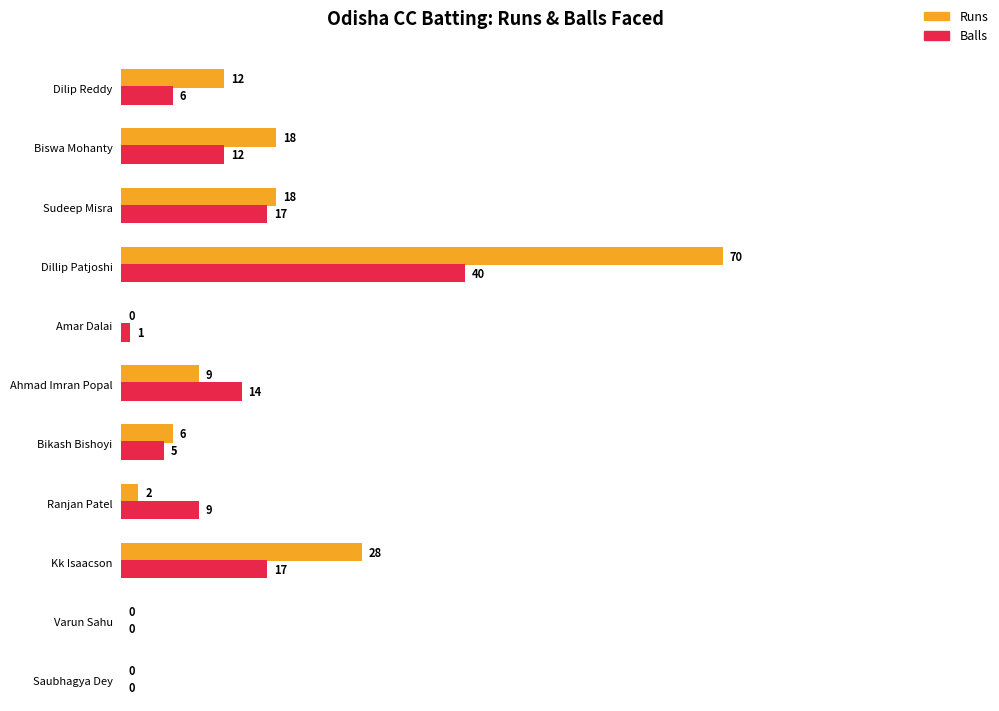

Rank the series at Dilip Reddy from lowest to highest value.

Balls, Runs